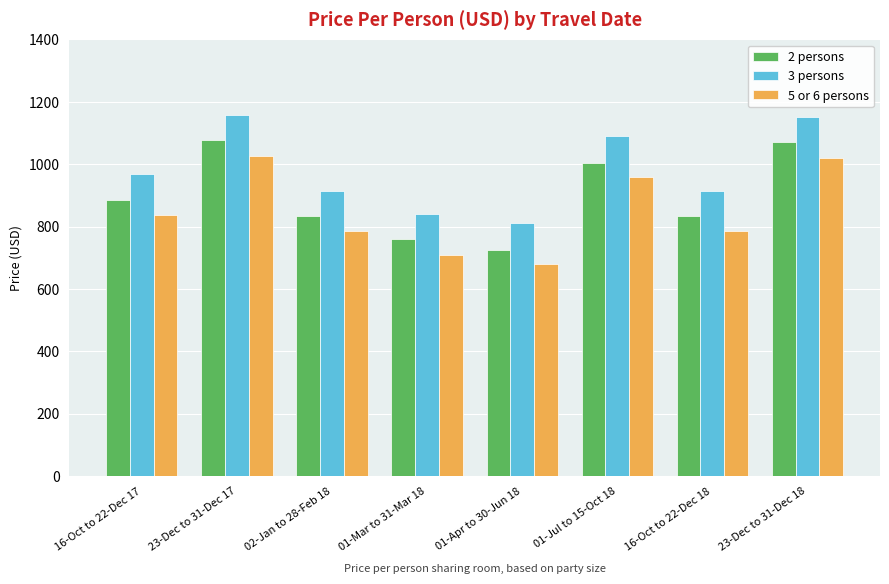

True or false: 5 or 6 persons has a value of 710 at 01-Mar to 31-Mar 18.

True